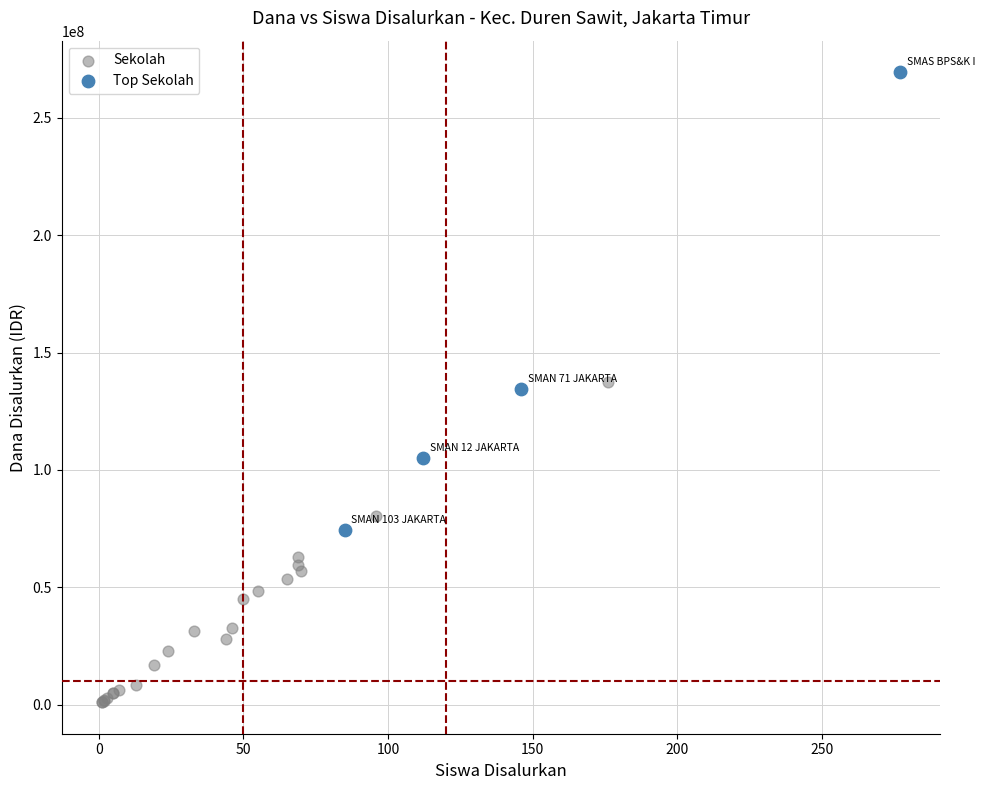

Which series has the largest Y range (max minus min)?

Top Sekolah